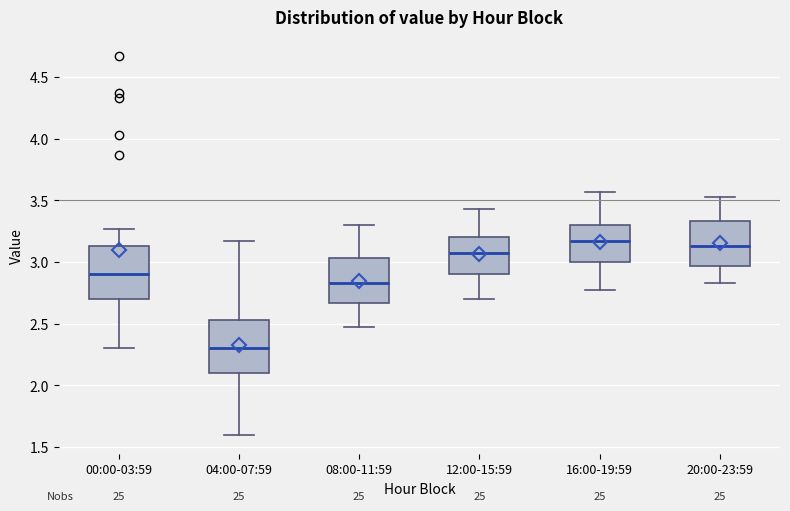

Which box's median line is the lowest?

04:00-07:59